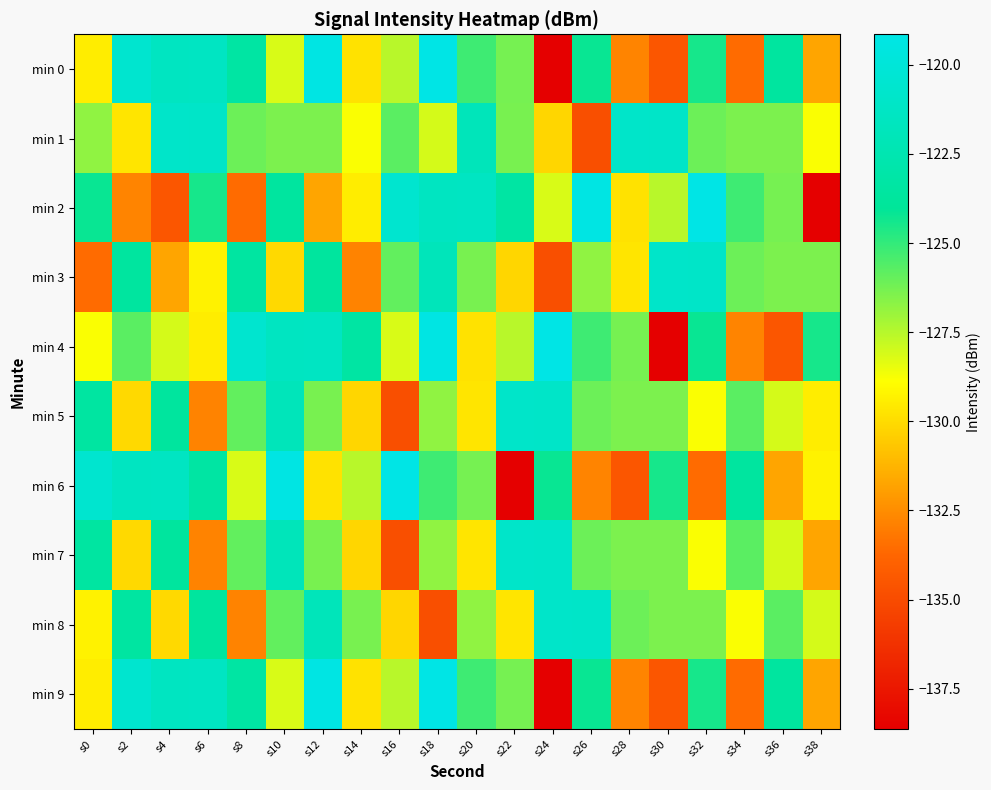

What is the total value across all series at s4?

-1256.9